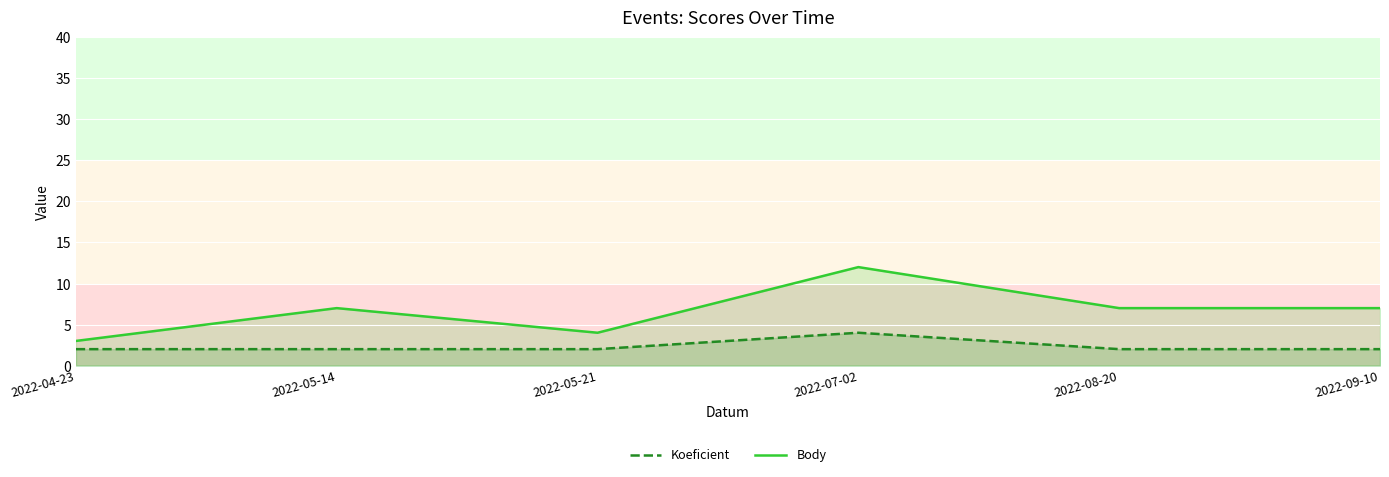

What is the difference between the maximum and minimum values in the Koeficient series?

2